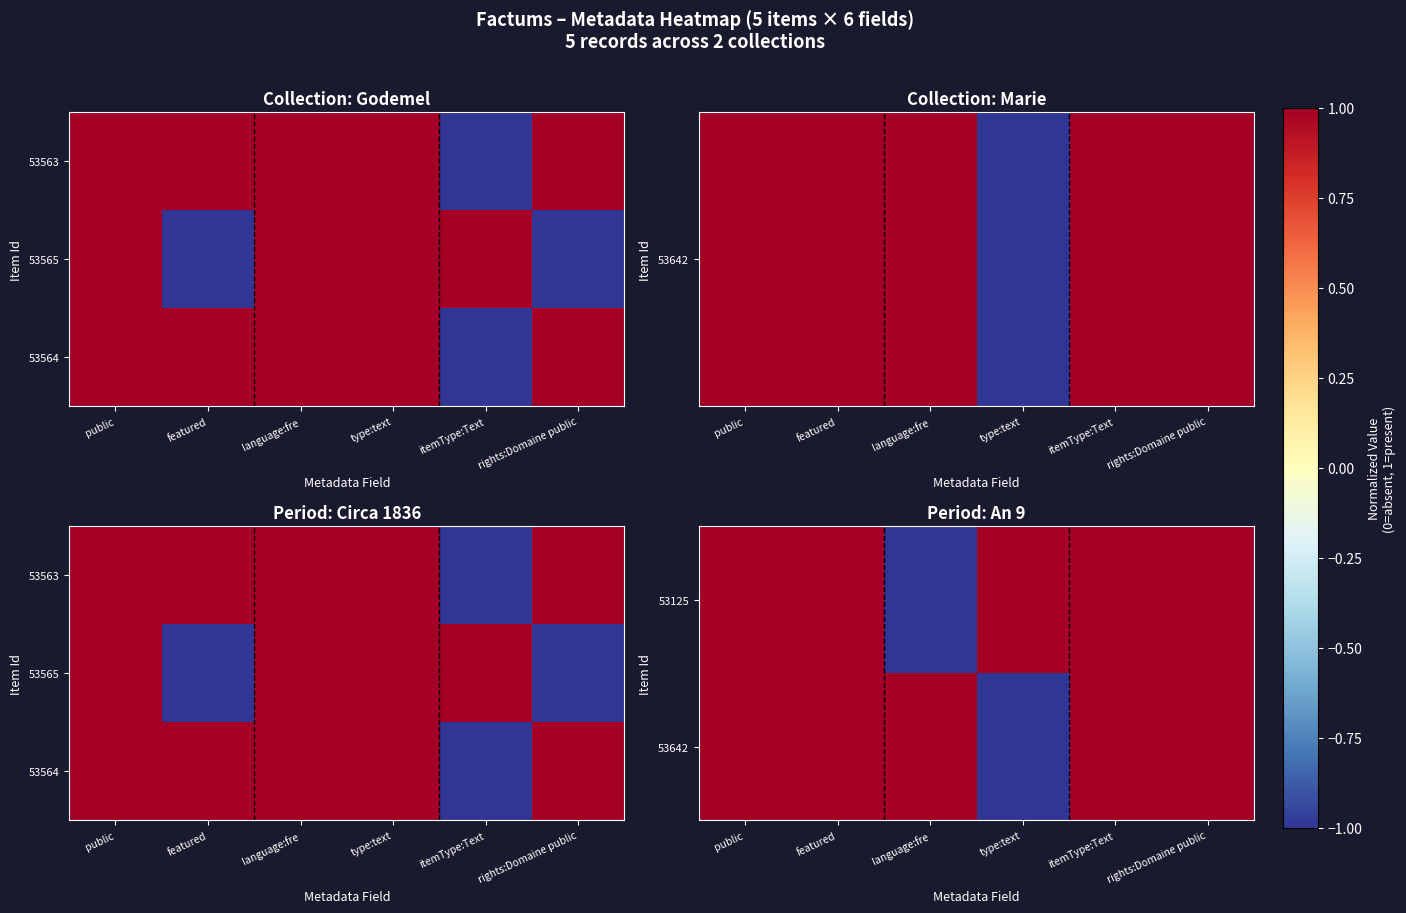

At featured, list the series in order from largest to smallest.

53125, 53642, 53564